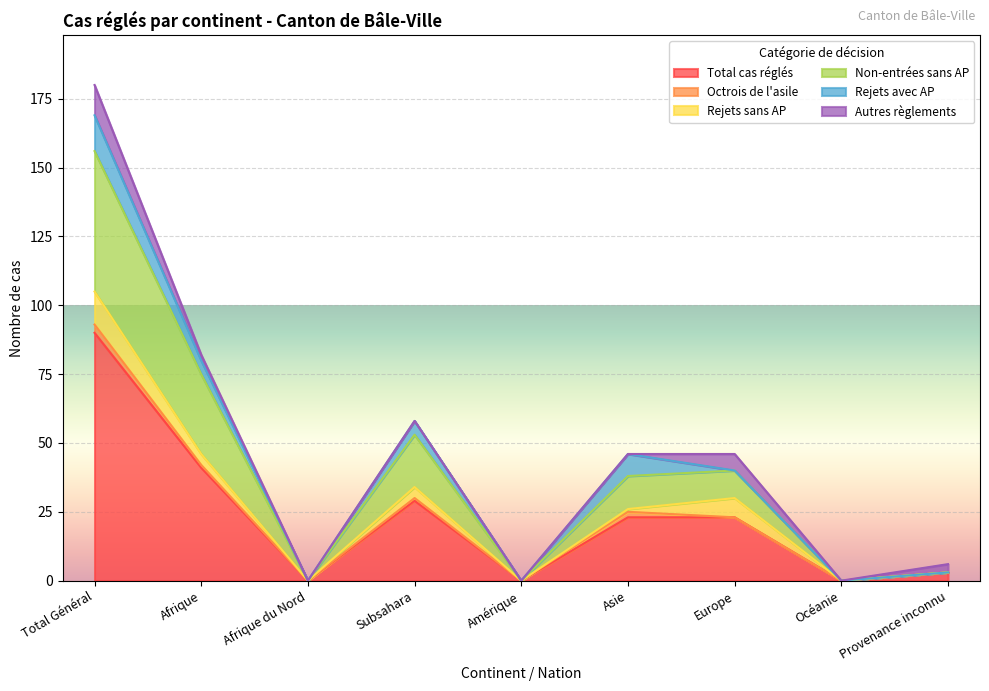

Rank the series by their maximum value, from highest to lowest.

Total cas réglés, Non-entrées sans AP, Rejets avec AP, Rejets sans AP, Autres règlements, Octrois de l'asile